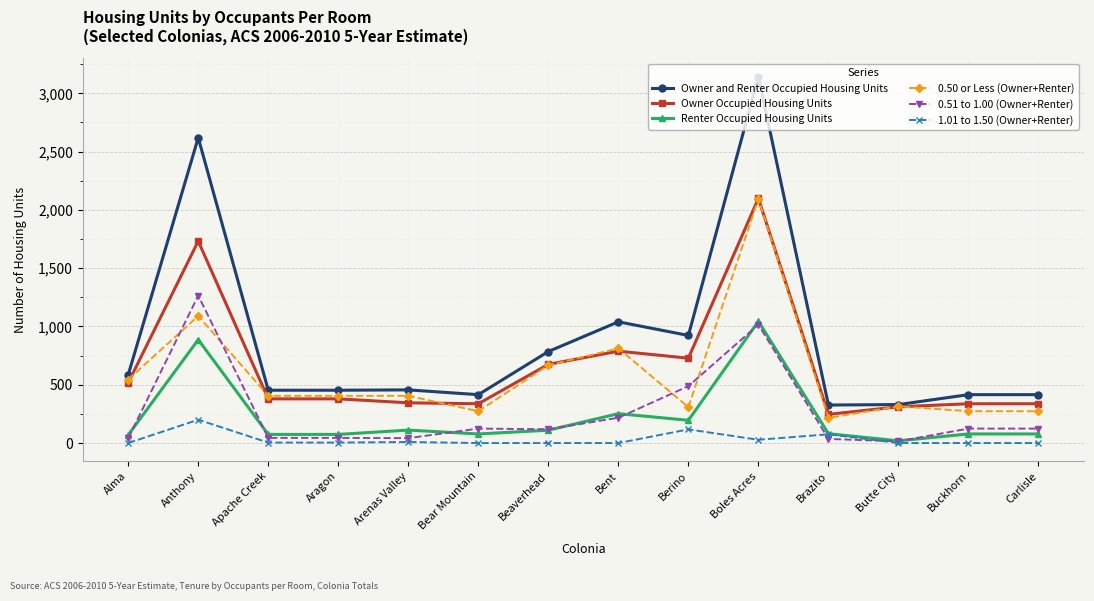

Where is the first local maximum for Owner Occupied Housing Units?

Anthony